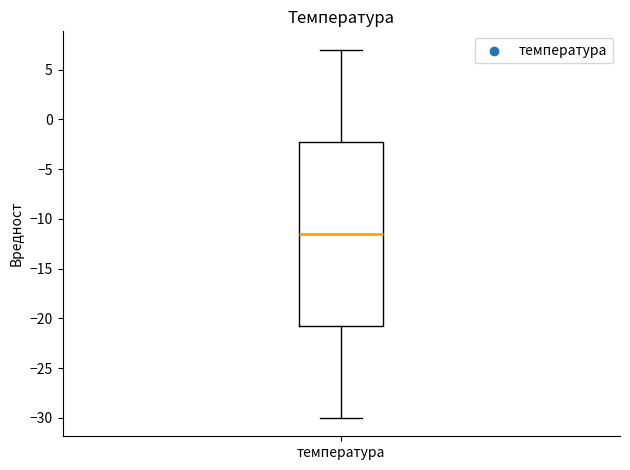

Read this box plot against the y-axis: the position of the median line, the range covered by the box, and the ends of both whiskers. The values are not printed on the chart, so give them approximately, as read against the axis.

median -11.5, box -20.5 to -2.0, whiskers -30.0 to 7.0